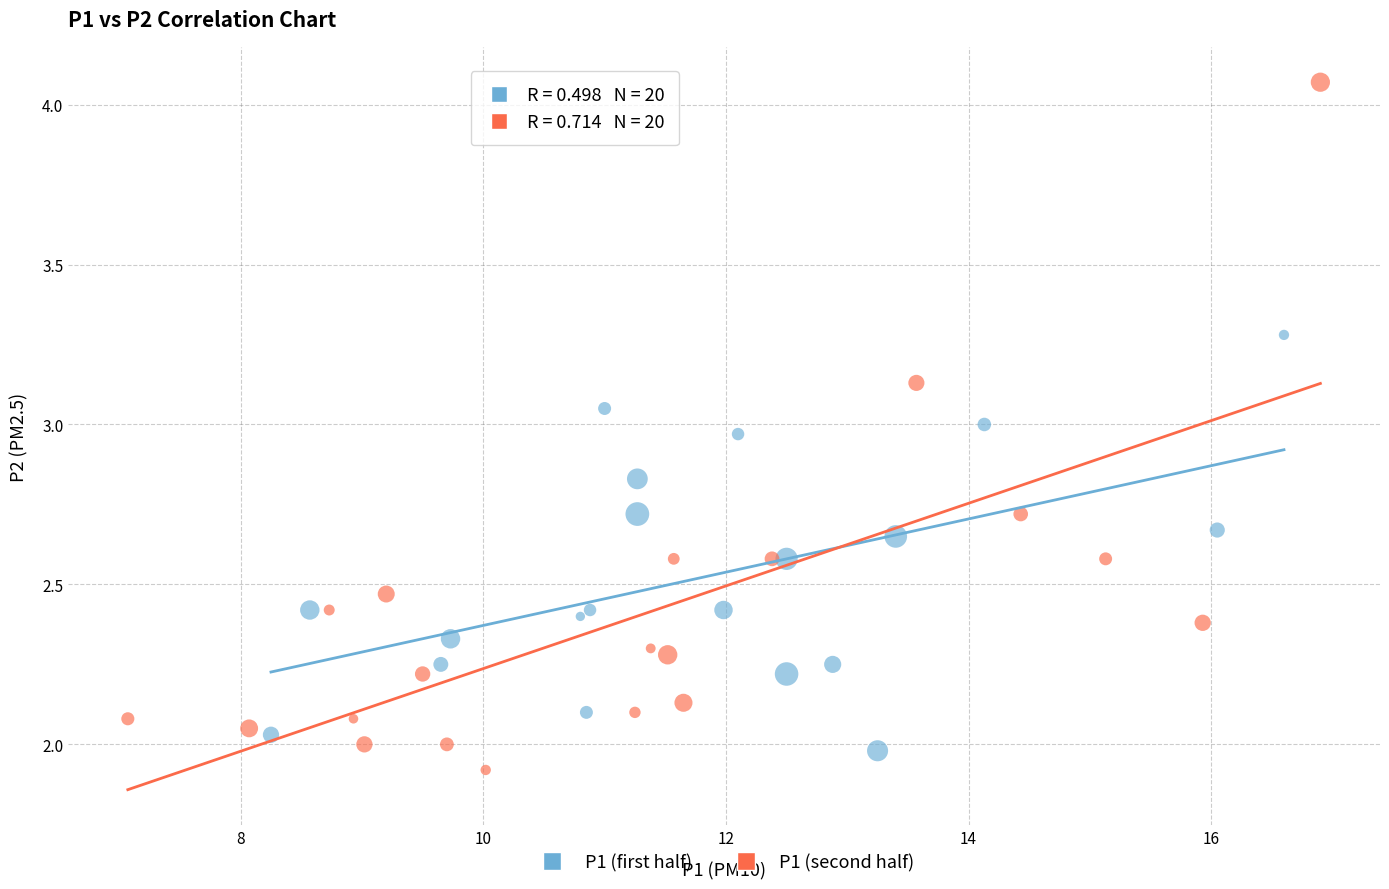

Which series contains the highest Y value?

P1 (second half)